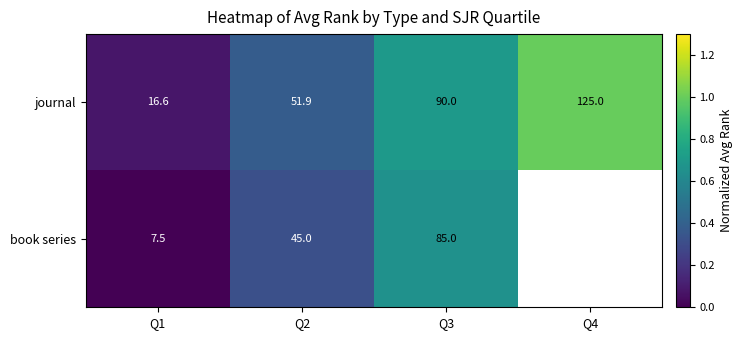

Rank the series by their maximum value, from highest to lowest.

journal, book series